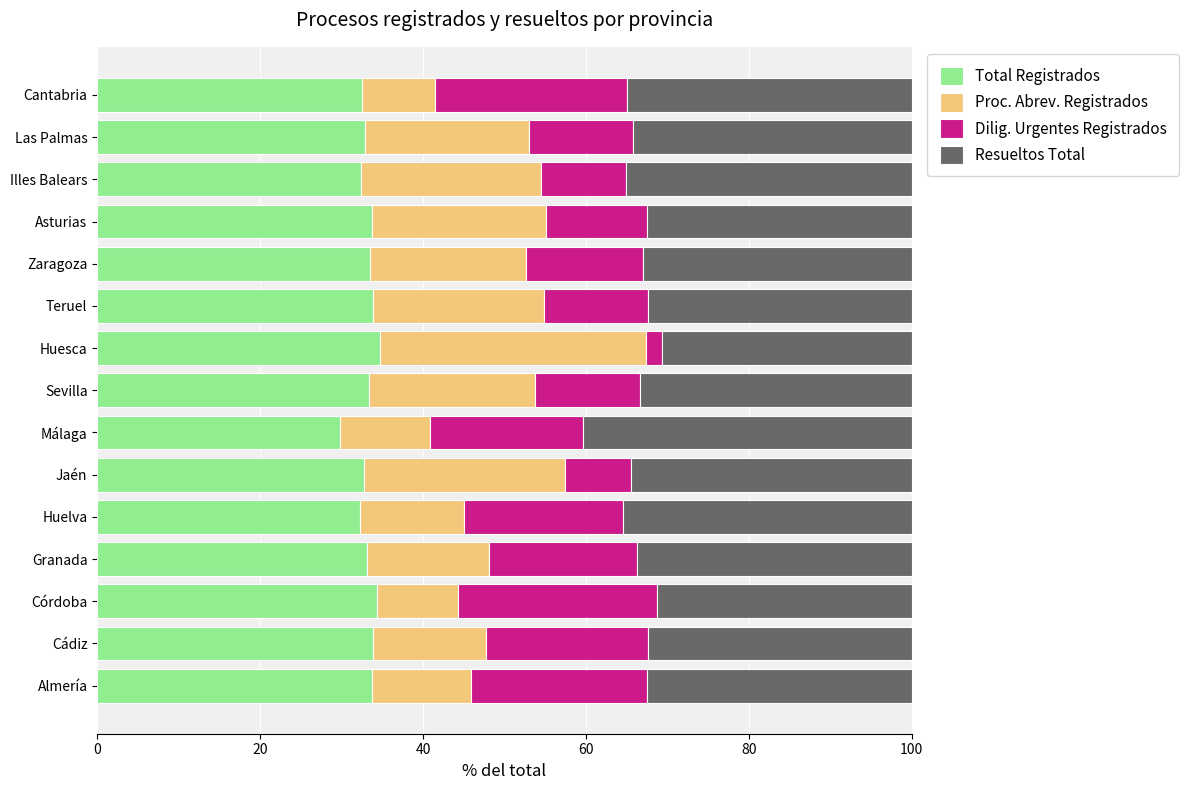

Which category has the lowest value in the Total Registrados series?

Málaga